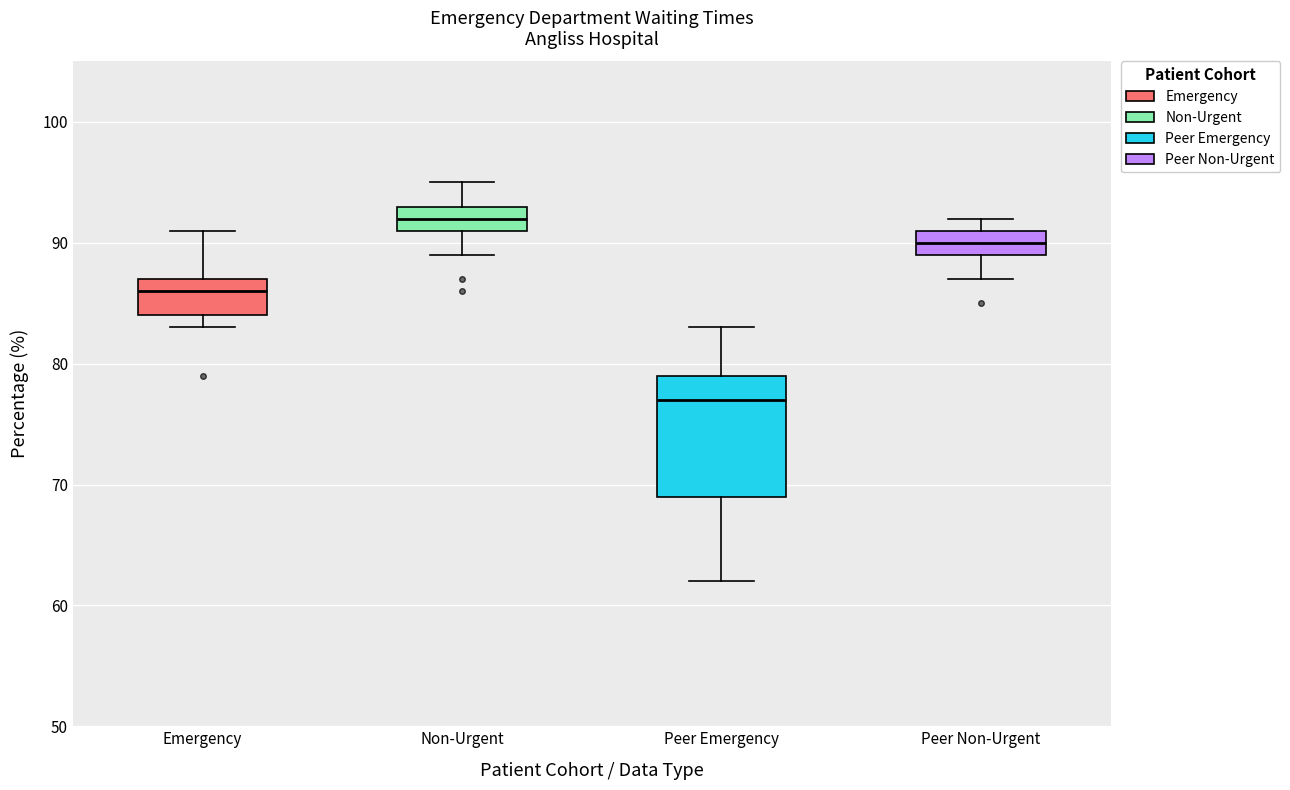

Reading left to right, transcribe this box plot: for each box, give where its median line is, the range the box spans, and where its two whiskers end, as read against the y-axis. The values are not printed on the chart, so give them approximately, as read against the axis.

Emergency: median 86, box 84 to 87, whiskers 83 to 91
Non-Urgent: median 92, box 91 to 93, whiskers 89 to 95
Peer Emergency: median 77, box 69 to 79, whiskers 62 to 83
Peer Non-Urgent: median 90, box 89 to 91, whiskers 87 to 92